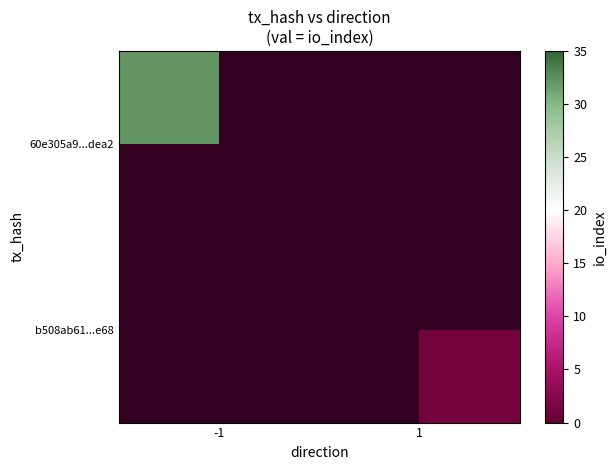

Reading left to right, what are all the values shown in this chart?

60e305a9...dea2: -1=32	1=0
b508ab61...e68: -1=0	1=1